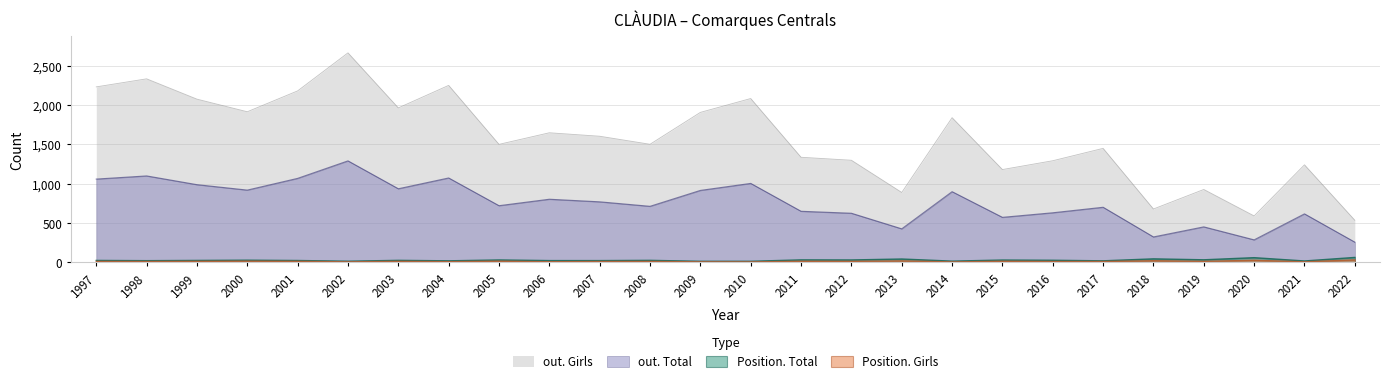

Which label corresponds to the largest value in the chart?

2002